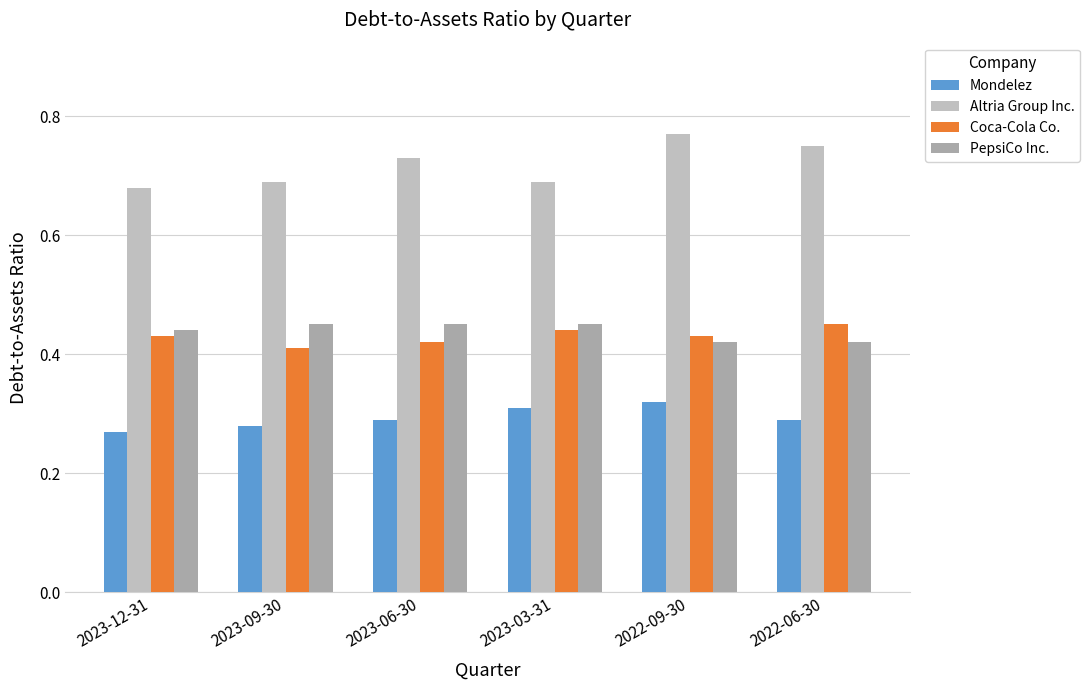

At which label is Altria Group Inc. closest to 0?

2023-12-31